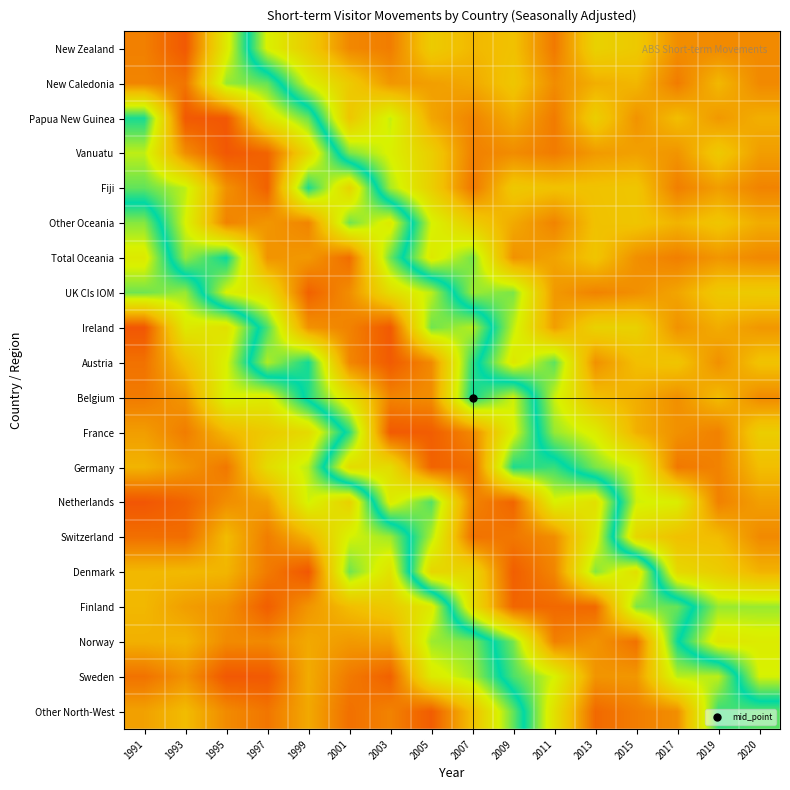

Which series has the largest range (max minus min)?

Ireland